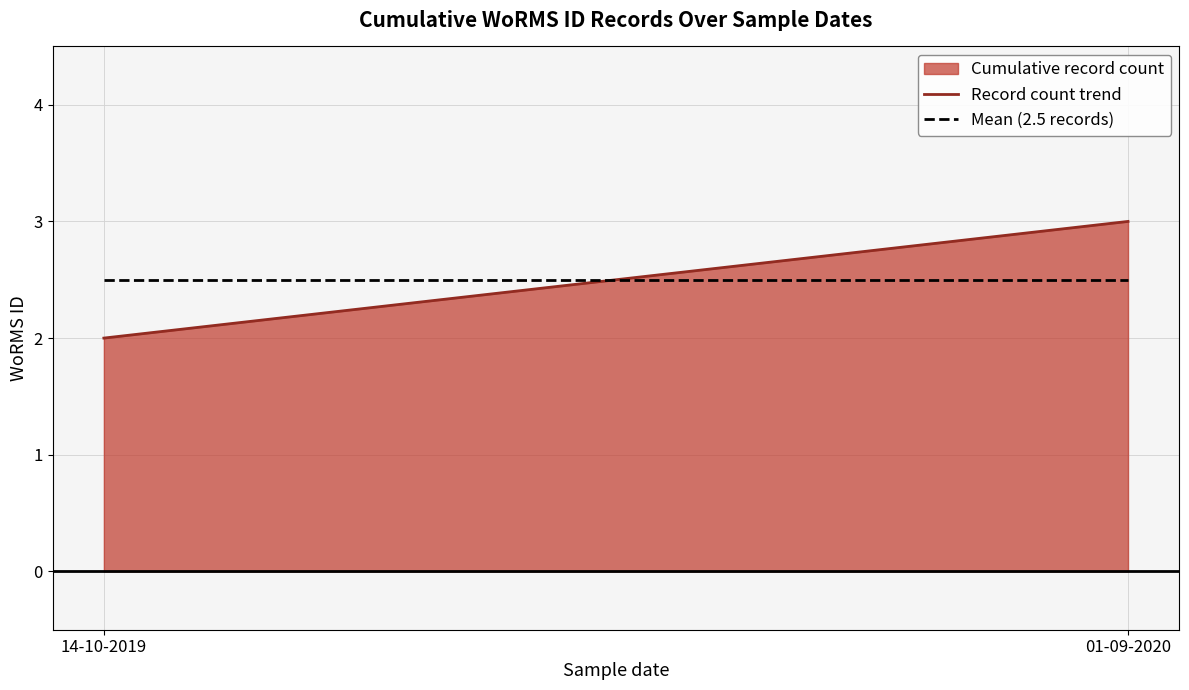

How many categories are shown in the chart?

2